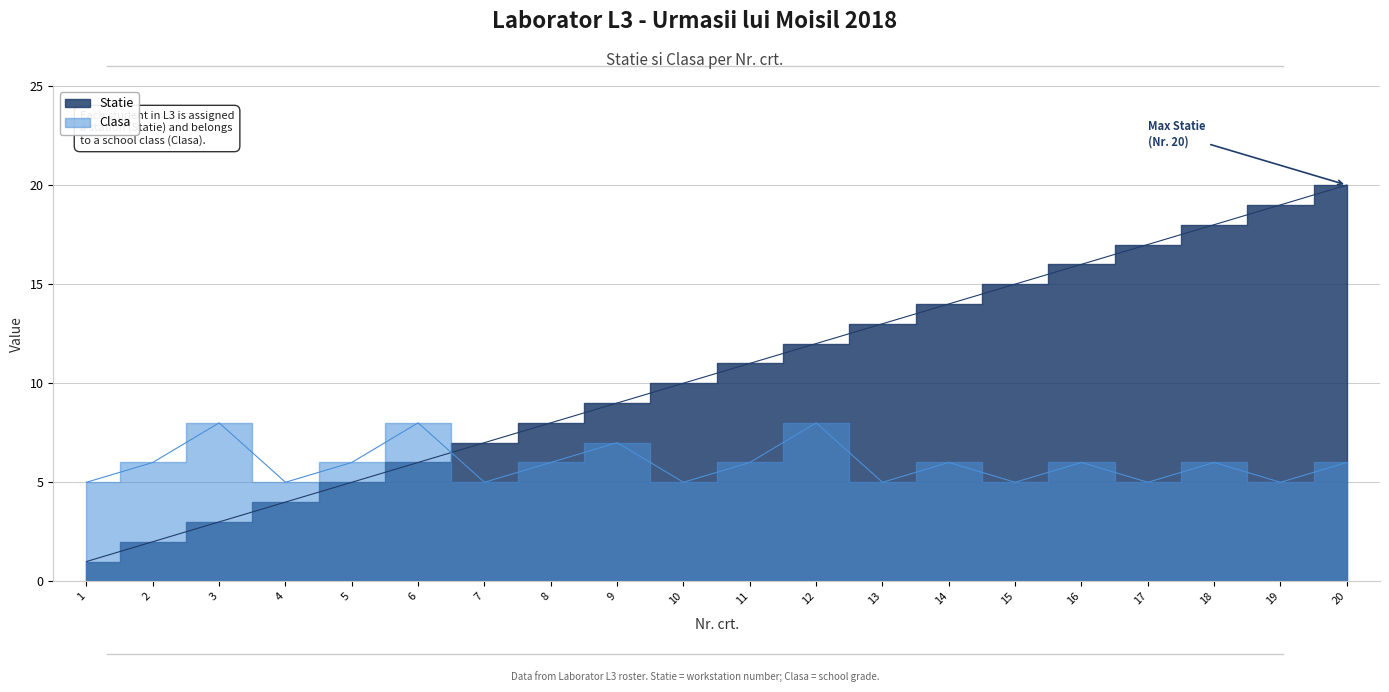

Reading left to right, what are all the values shown in this chart?

Statie: 1=1	2=2	3=3	4=4	5=5	6=6	7=7	8=8	9=9	10=10	11=11	12=12	13=13	14=14	15=15	16=16	17=17	18=18	19=19	20=20
Clasa: 1=5	2=6	3=8	4=5	5=6	6=8	7=5	8=6	9=7	10=5	11=6	12=8	13=5	14=6	15=5	16=6	17=5	18=6	19=5	20=6